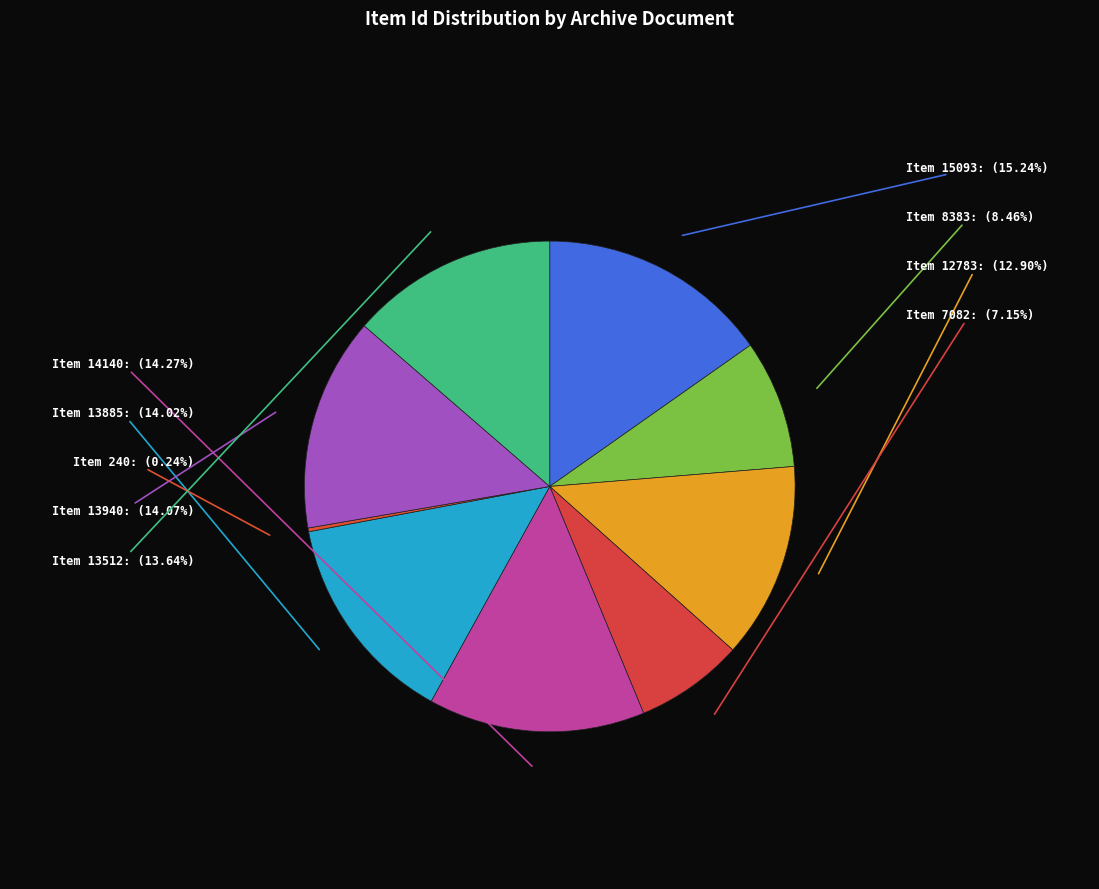

Rank the categories by value from highest to lowest.

Letter to Inez Henry (15093), Letter to Miss Lucia Gracier (14140), Letter to Saks & Company (13940), Letter to Miss Ruhnka from Martha Berry (13885), Receipt for 13 dollars from Mrs. Mumsell (13512), Letter to Martha Berry from Kate Harvey (12783), Letter to Martha Berry from E.J. Matthews (8383), Letter to Miss Berry from Miriam D. Crew (7082), Letter to Mrs. P.H. Harvey (240)